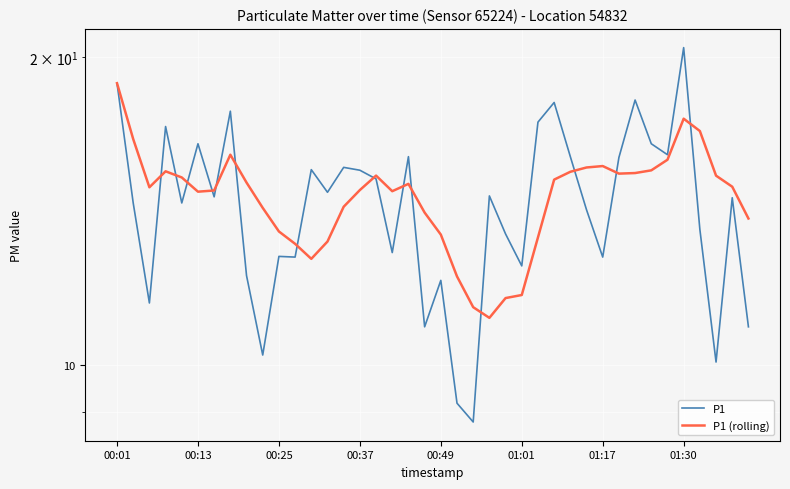

What is the lowest value of the P1 (rolling) series?

11.1